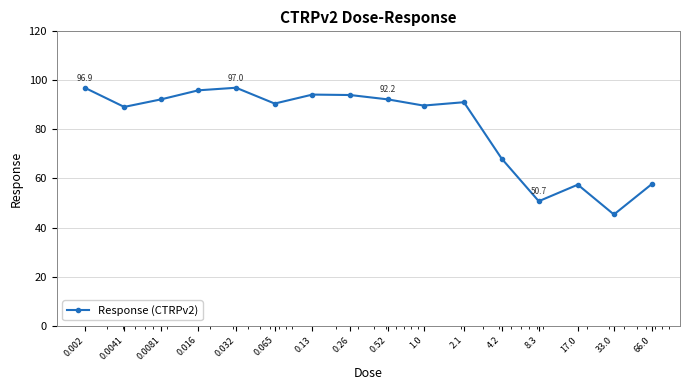

What is the sum of all values?

1302.5